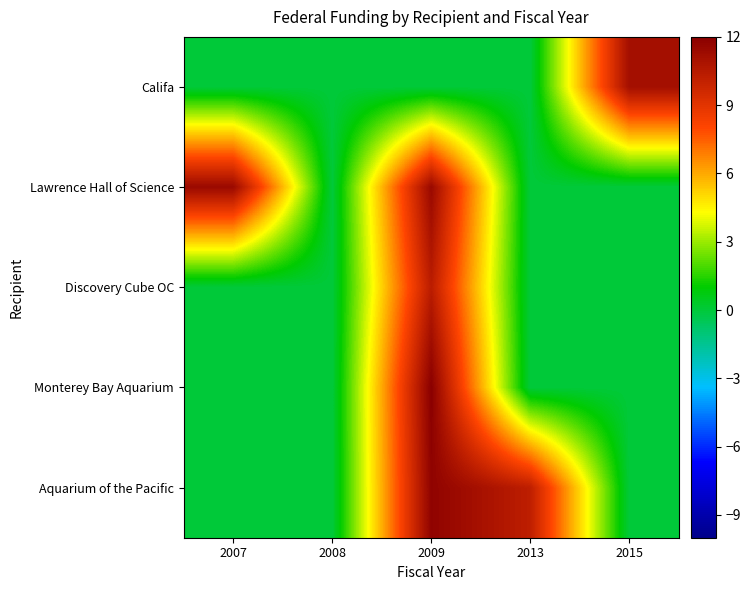

At how many categories does at least one series exceed 6?

4